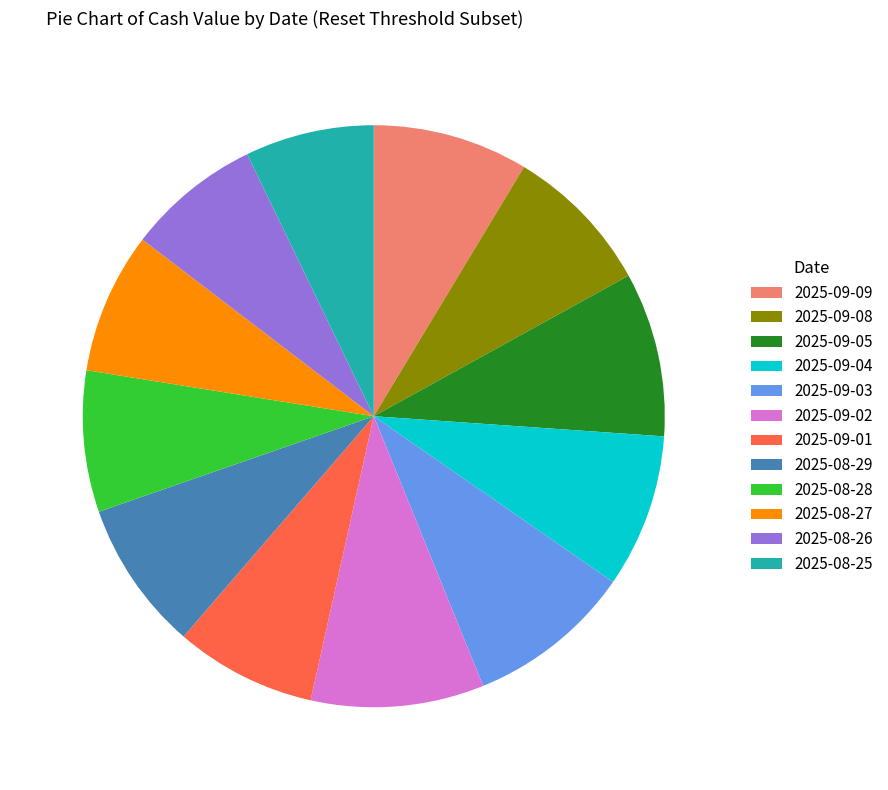

Is 2025-08-26 the majority of the pie?

No